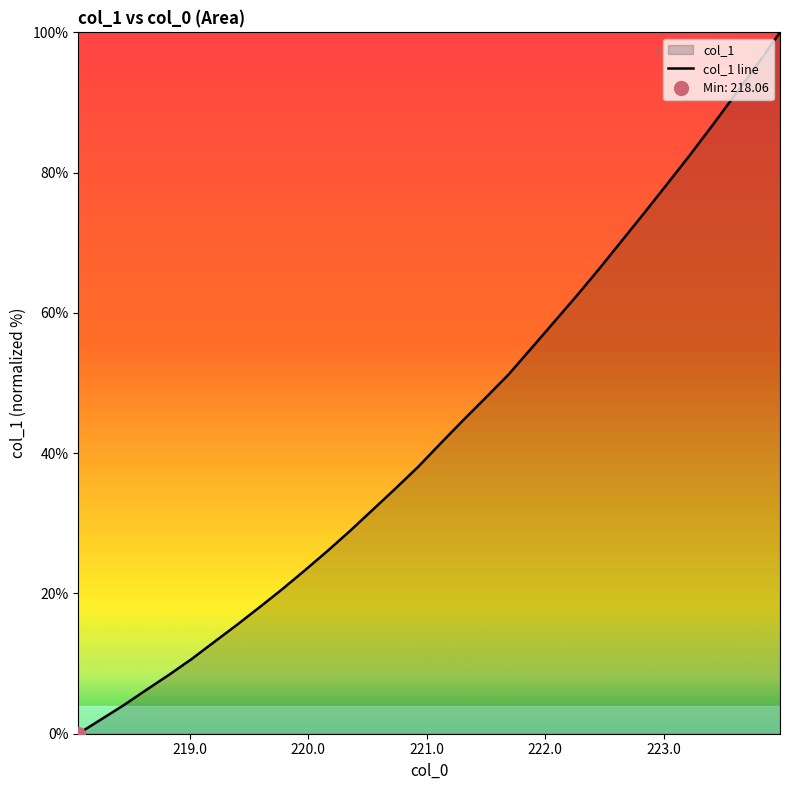

Does the chart have visible grid lines?

No